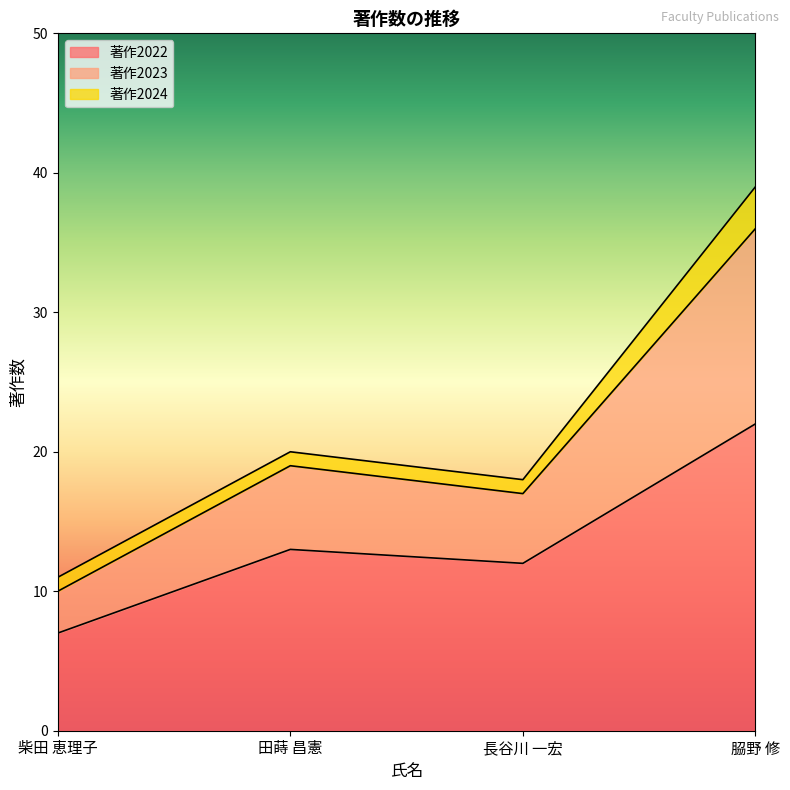

Which category has the lowest value across all series?

柴田 恵理子